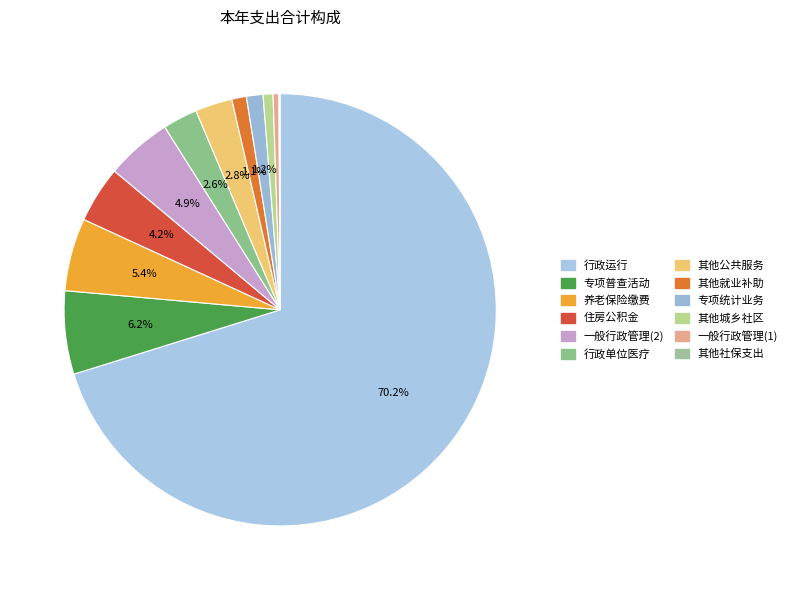

Is 行政运行 the majority of the pie?

Yes